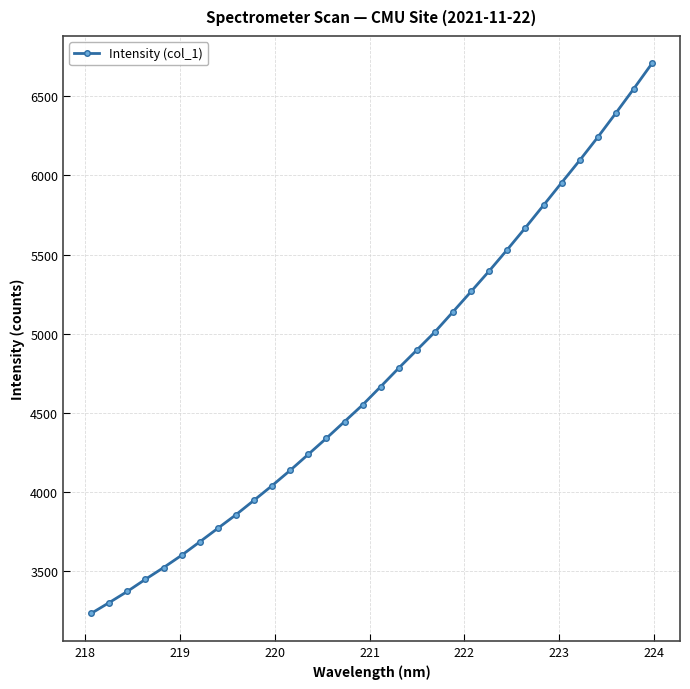

What is the sum of all values?

151577.7